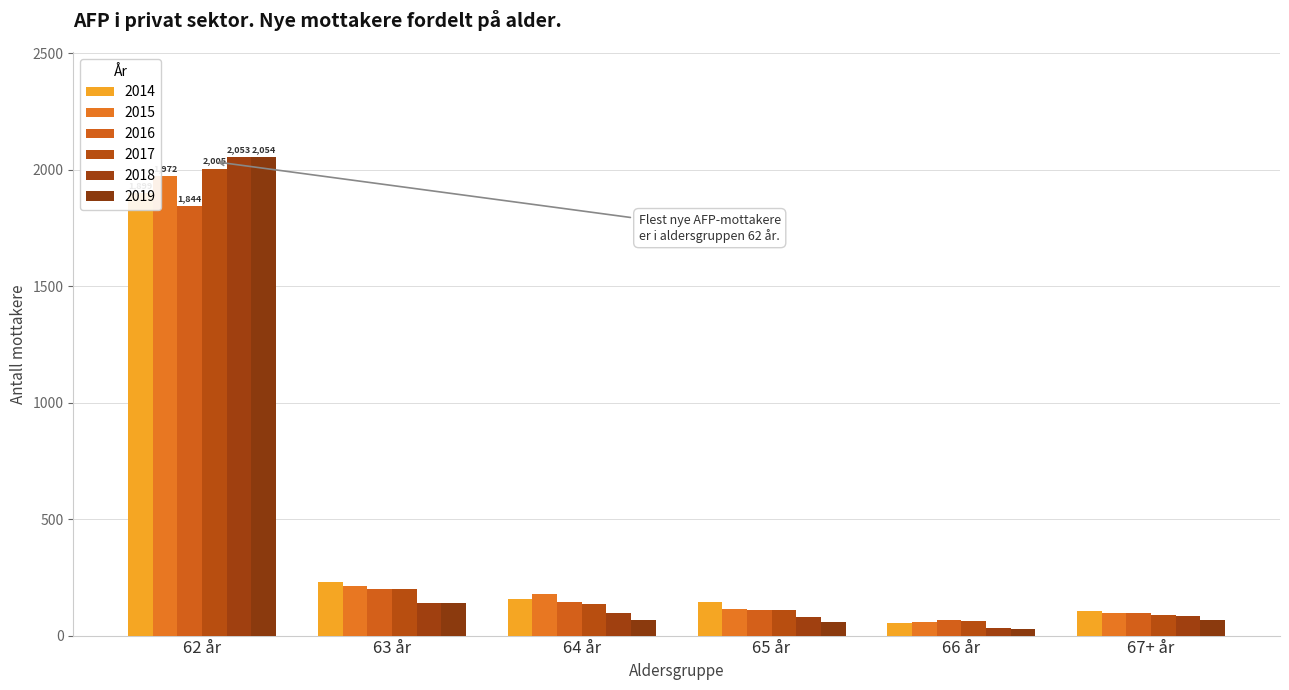

Rank the series at 64 år from lowest to highest value.

2019, 2018, 2017, 2016, 2014, 2015